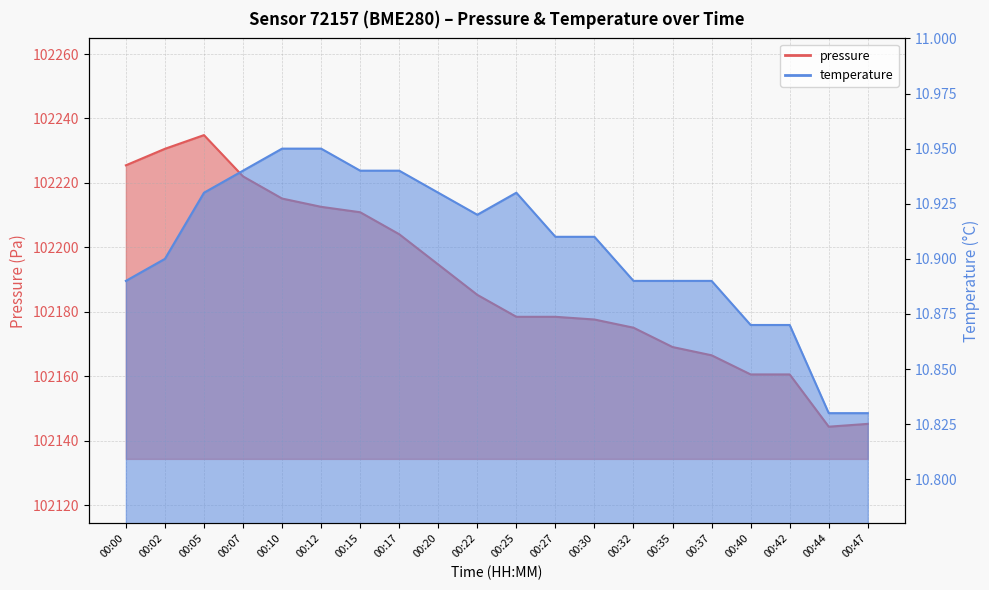

What is the greatest value displayed?

102234.8